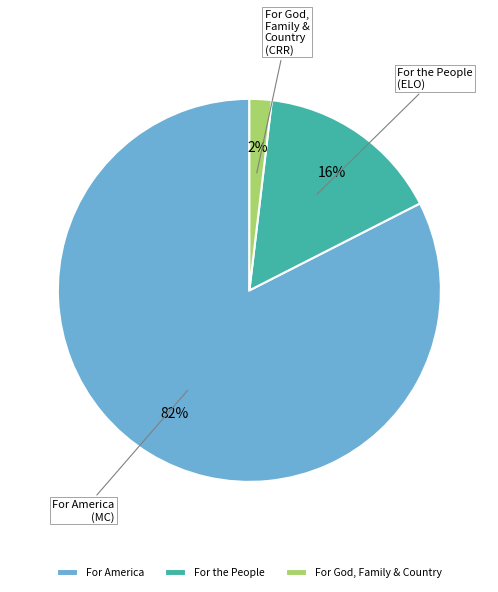

Which has a higher value, For the People or For God, Family & Country?

For the People